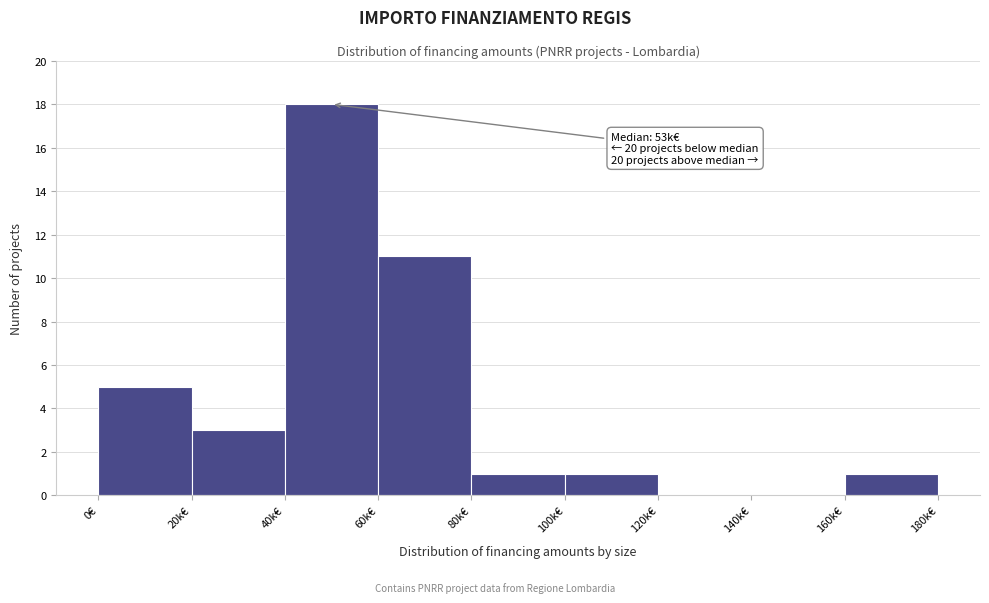

Reading left to right, transcribe all the data shown in this chart.

0€=5	20k€=3	40k€=18	60k€=11	80k€=1	100k€=1	120k€=0	140k€=0	160k€=1